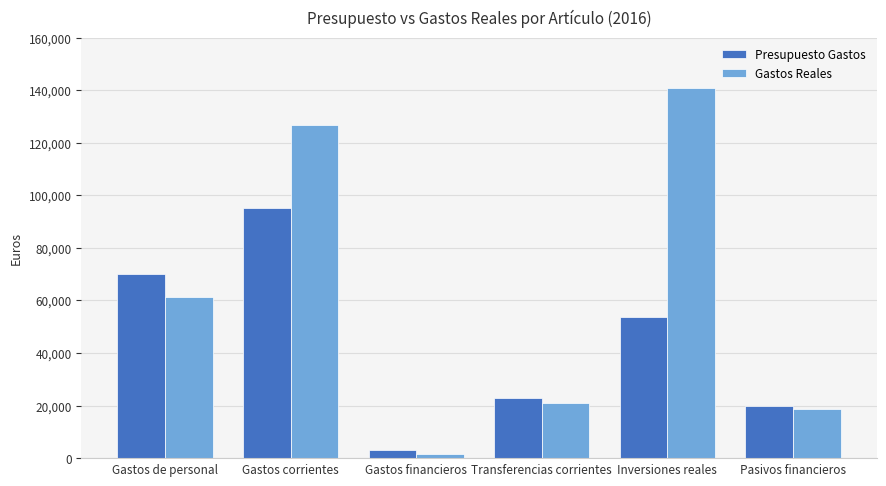

What are all the series names shown in the legend?

Presupuesto Gastos, Gastos Reales